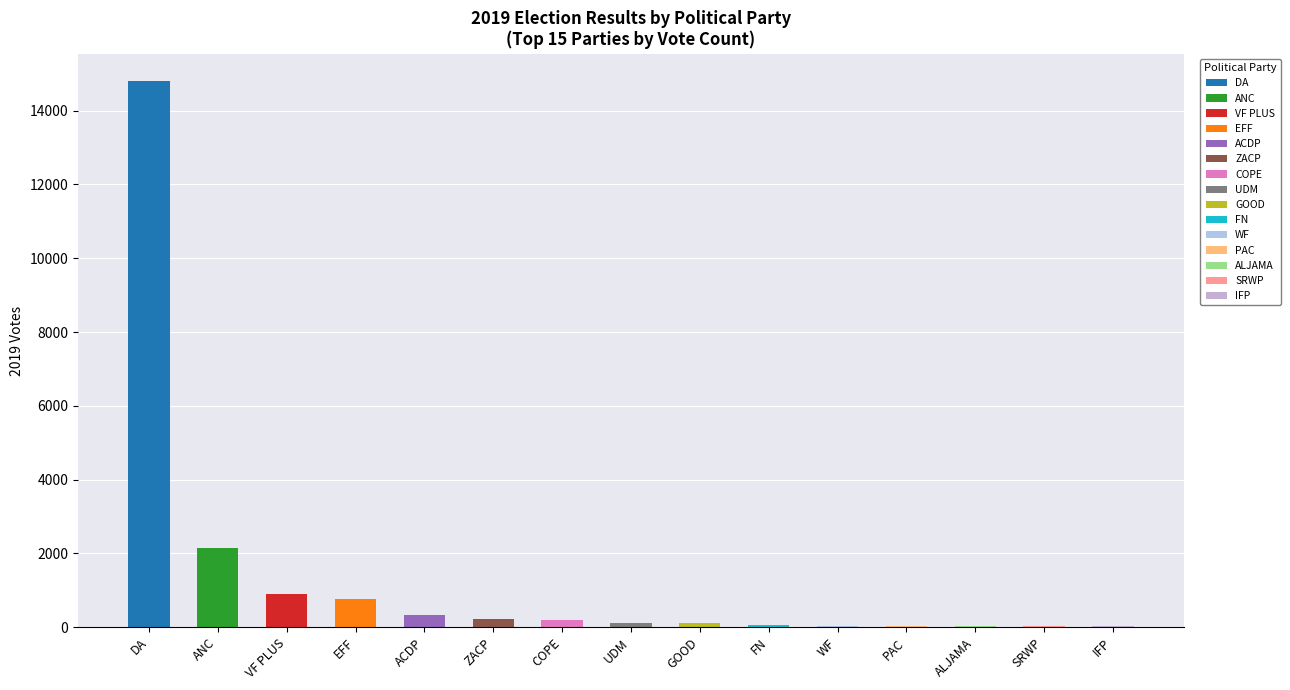

Rank the categories by value from lowest to highest.

IFP, SRWP, ALJAMA, PAC, WF, FN, GOOD, UDM, COPE, ZACP, ACDP, EFF, VF PLUS, ANC, DA